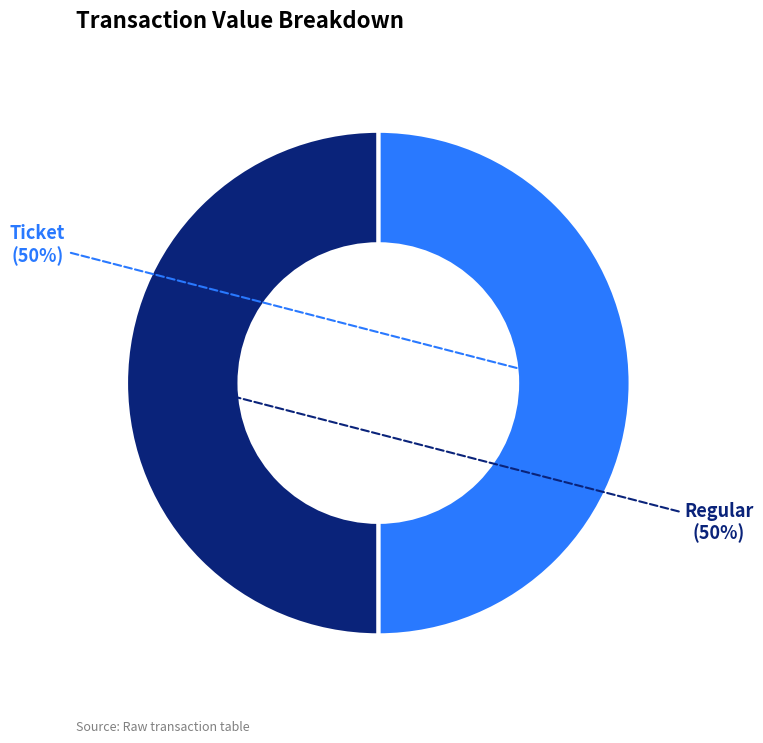

Count the number of slices in the pie.

2